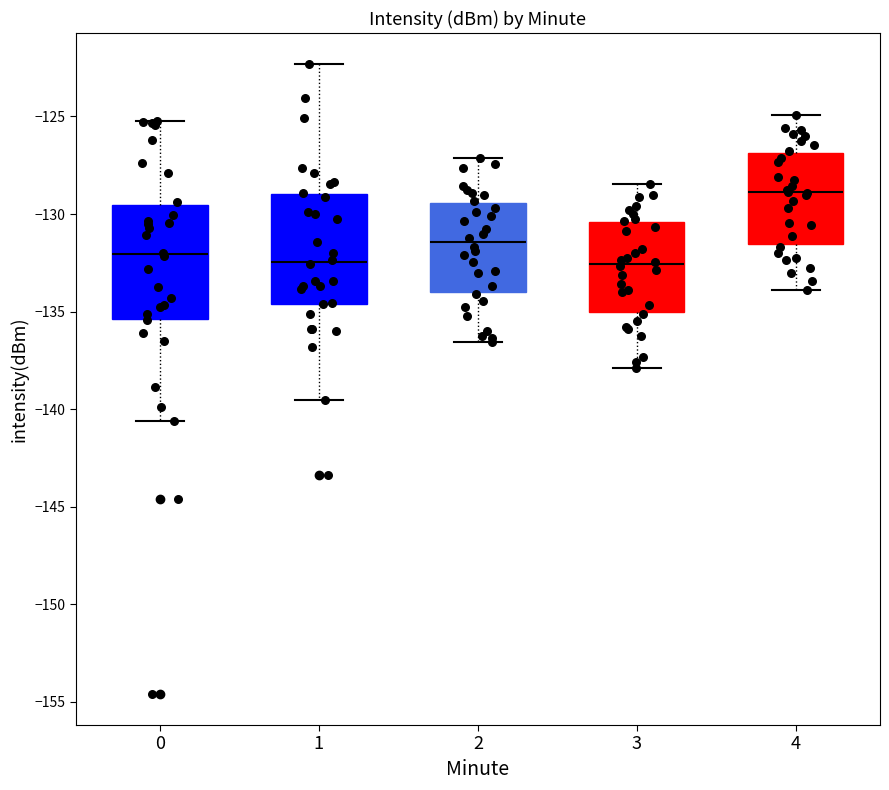

Reading left to right, transcribe this box plot: for each box, give where its median line is, the range the box spans, and where its two whiskers end, as read against the y-axis. The values are not printed on the chart, so give them approximately, as read against the axis.

0: median -132.0, box -135.5 to -129.5, whiskers -140.5 to -125.0
1: median -132.5, box -134.5 to -129.0, whiskers -139.5 to -122.5
2: median -131.5, box -134.0 to -129.5, whiskers -136.5 to -127.0
3: median -132.5, box -135.0 to -130.5, whiskers -138.0 to -128.5
4: median -129.0, box -131.5 to -127.0, whiskers -134.0 to -125.0